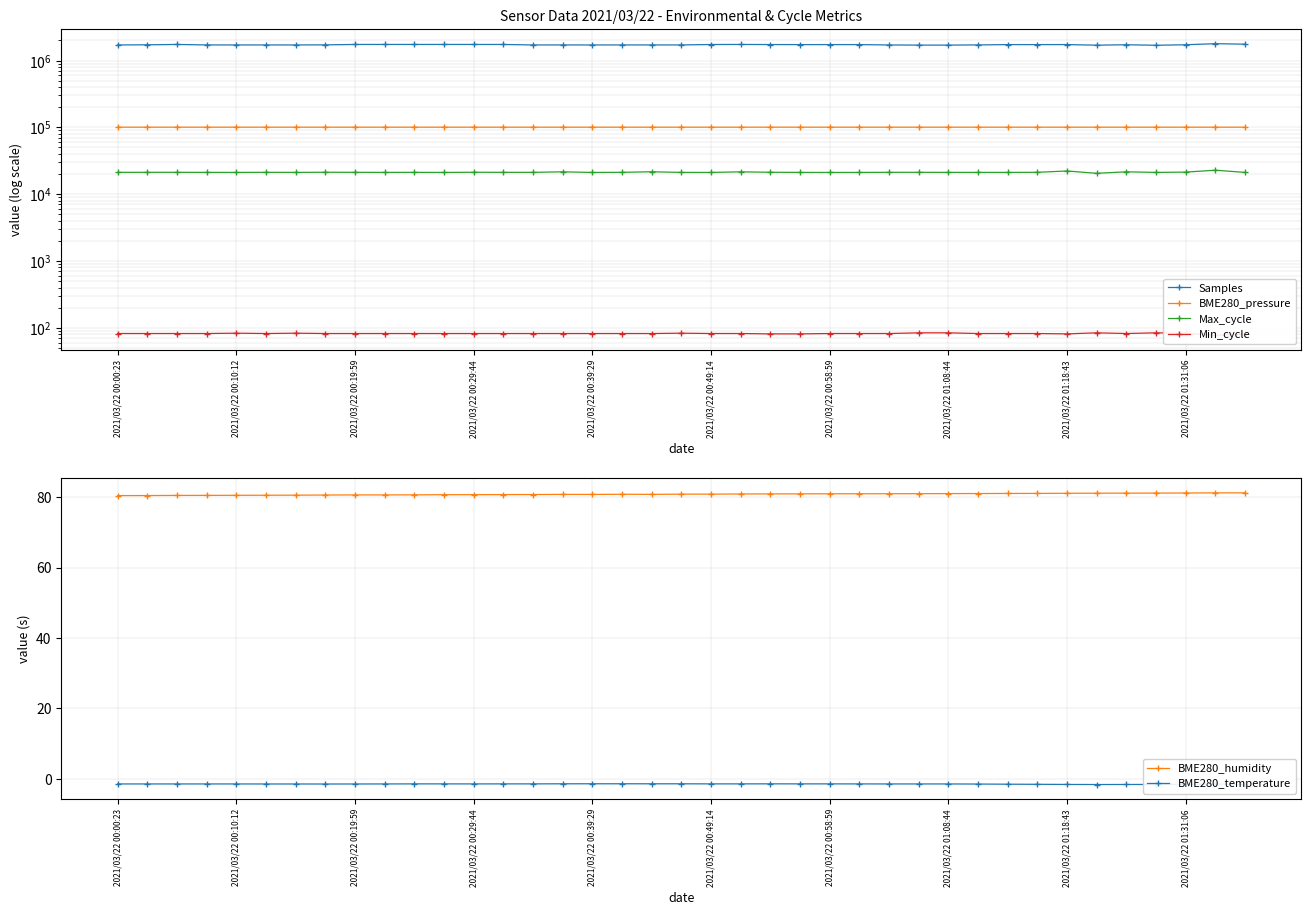

What is the average value of the Samples series?

1724058.4